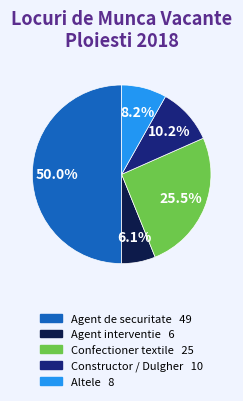

To the nearest percent, what is the difference between the largest and smallest slice percentages?

44%